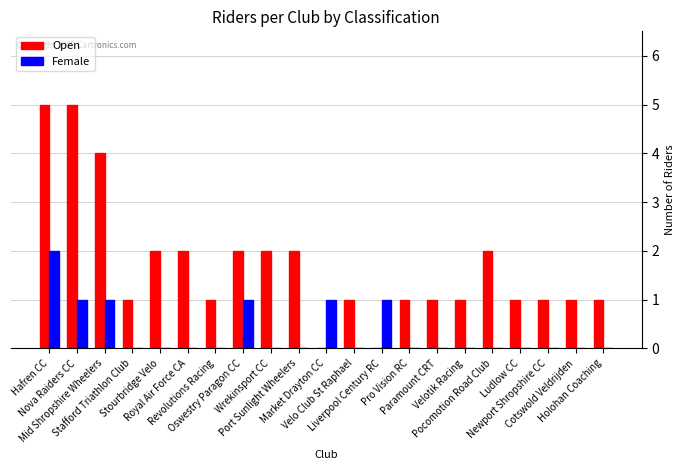

Is it true that Female equals 1 at Wrekinsport CC?

False